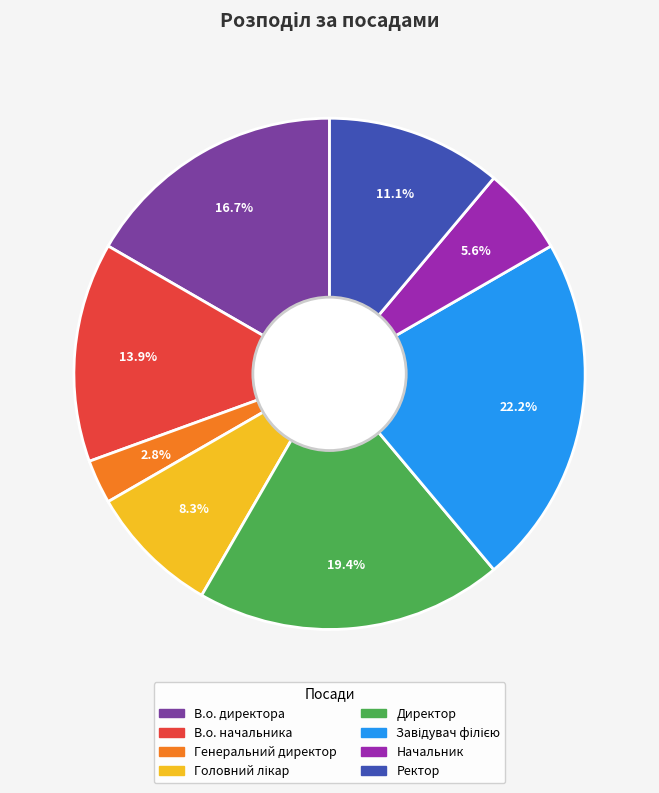

Which has a higher value, Ректор or В.о. начальника?

В.о. начальника